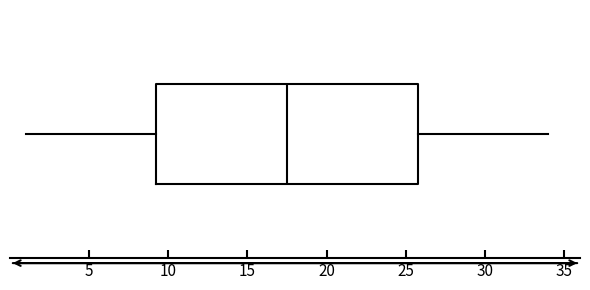

Where is the left edge of the box on the x-axis? The values are not printed on the chart, so give them approximately, as read against the axis.

9.5